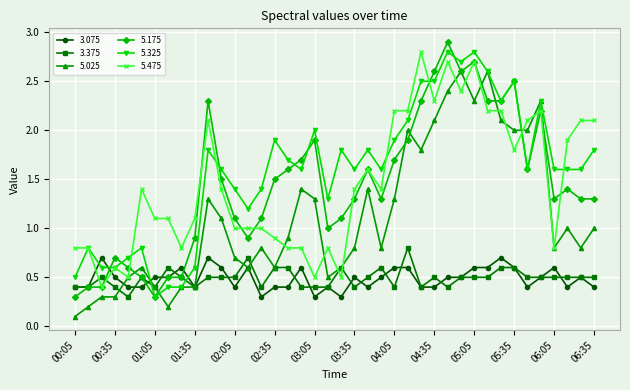

What is the value of the 5.175 point at the 22nd from the left?

1.3